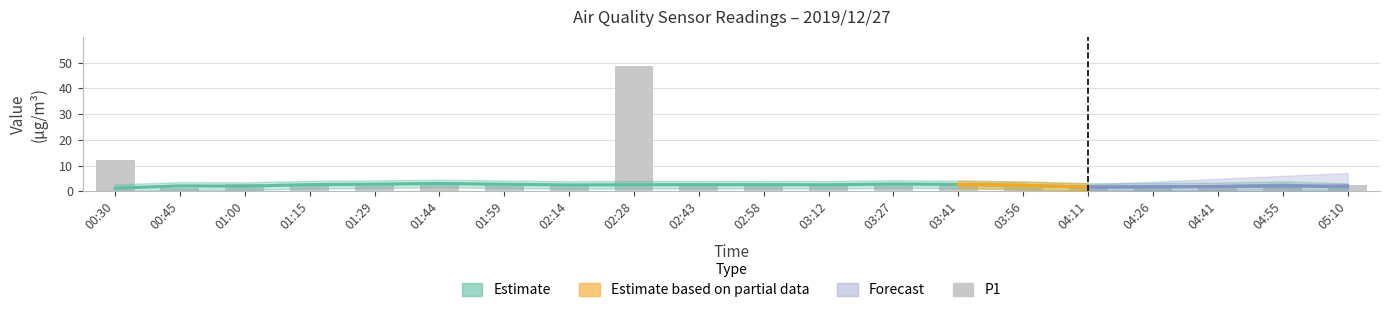

Does the chart contain any negative values?

No